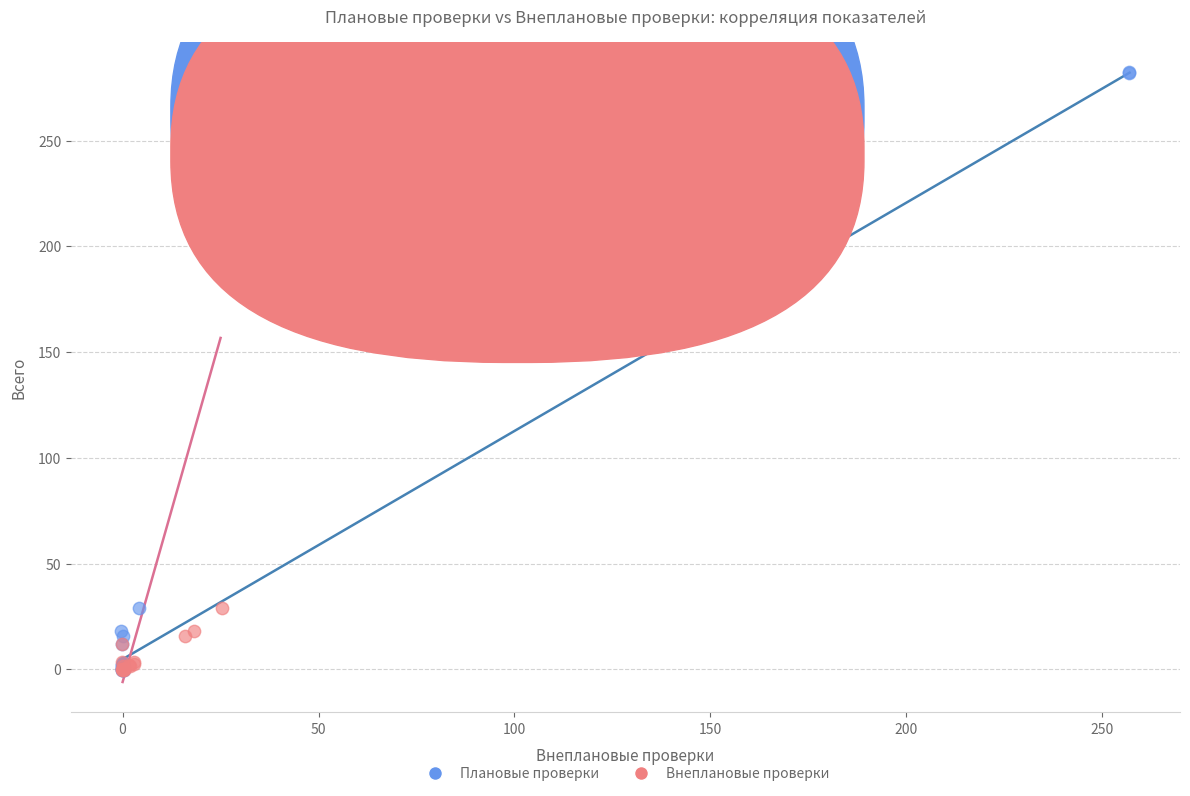

Which series has the largest Y range (max minus min)?

Плановые проверки